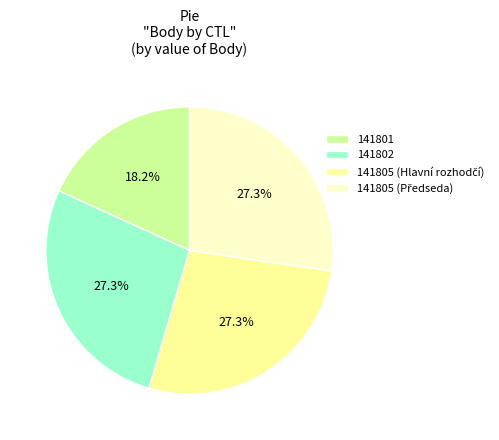

Which category has the smallest portion of the pie?

141801